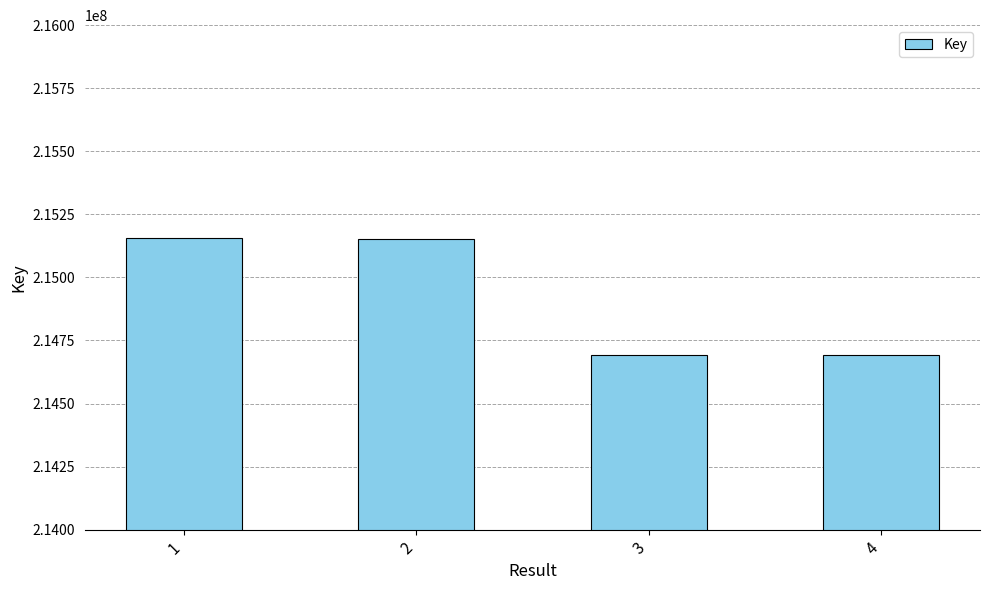

Are the bars horizontal?

No